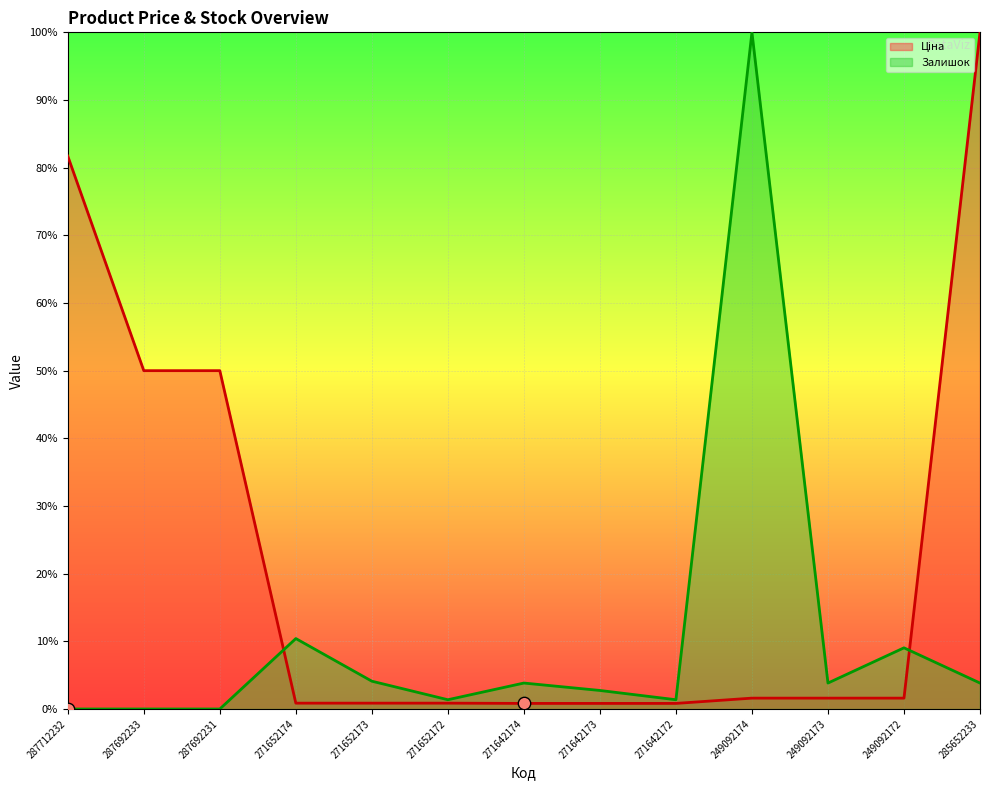

Which series contains the highest Y value?

Ціна